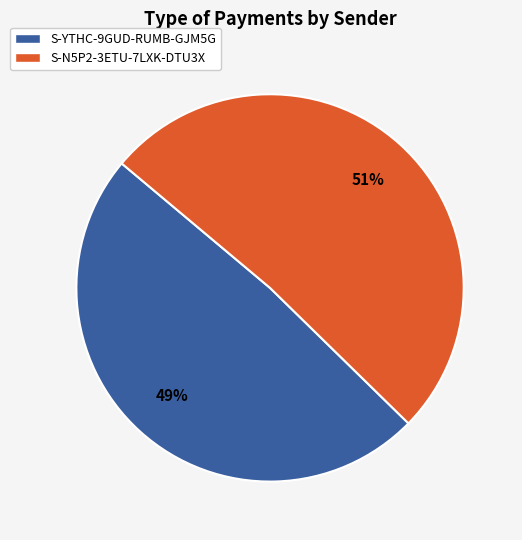

Which has a higher value, S-YTHC-9GUD-RUMB-GJM5G or S-N5P2-3ETU-7LXK-DTU3X?

S-N5P2-3ETU-7LXK-DTU3X